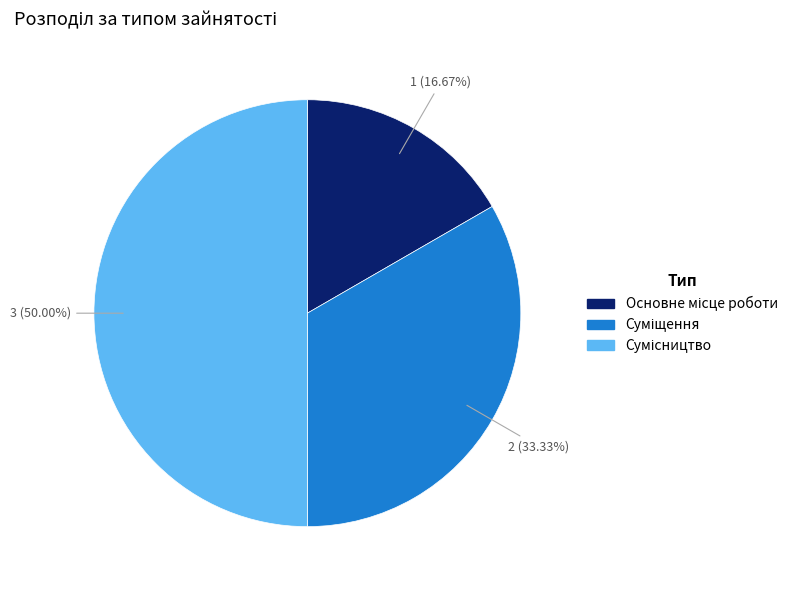

How many segments does this pie chart have?

3